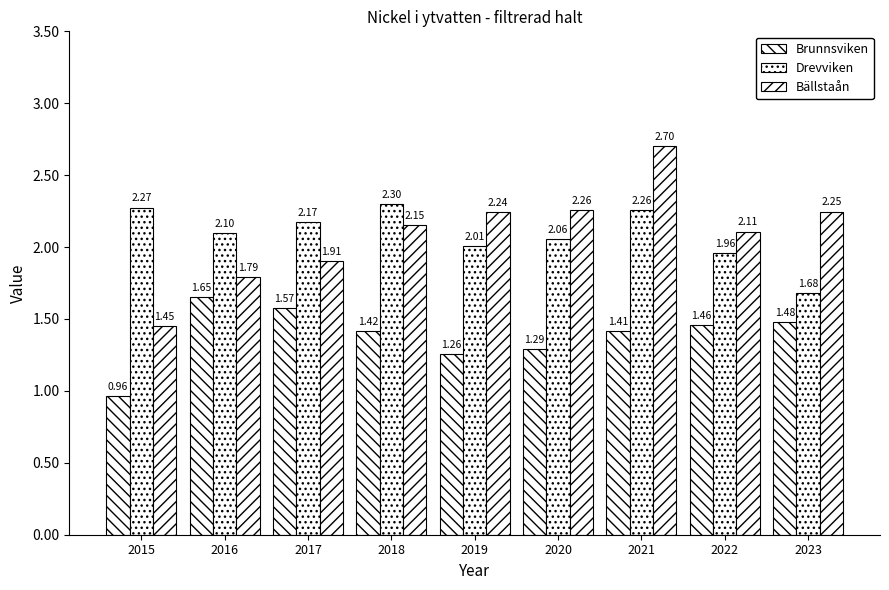

At which category is the sum across all series the highest?

2021